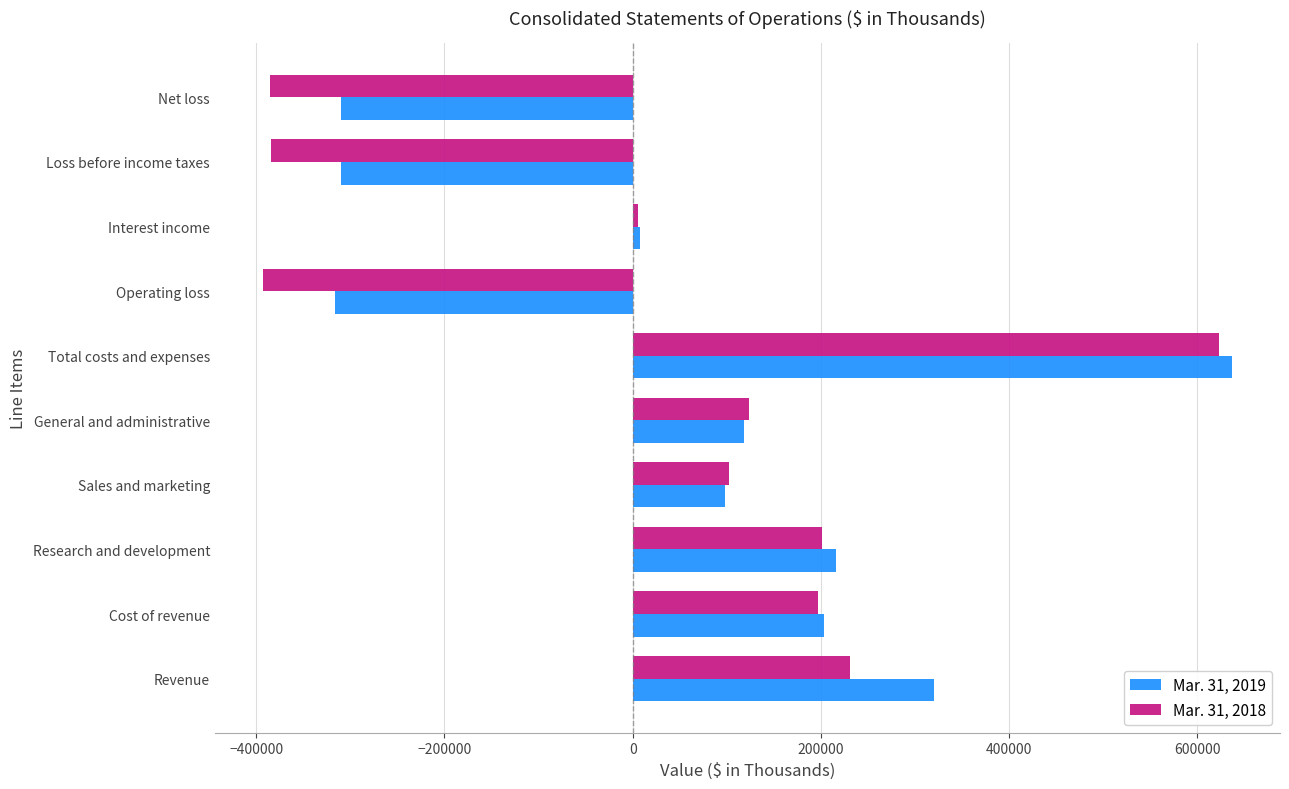

What is the minimum value shown in the chart?

-392530